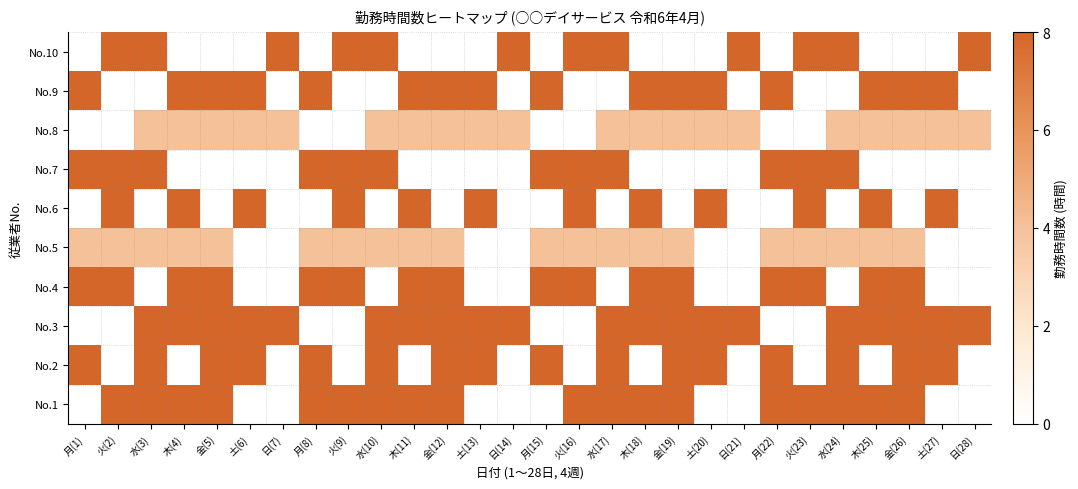

Between 水(10) and 土(6), which is larger?

水(10)